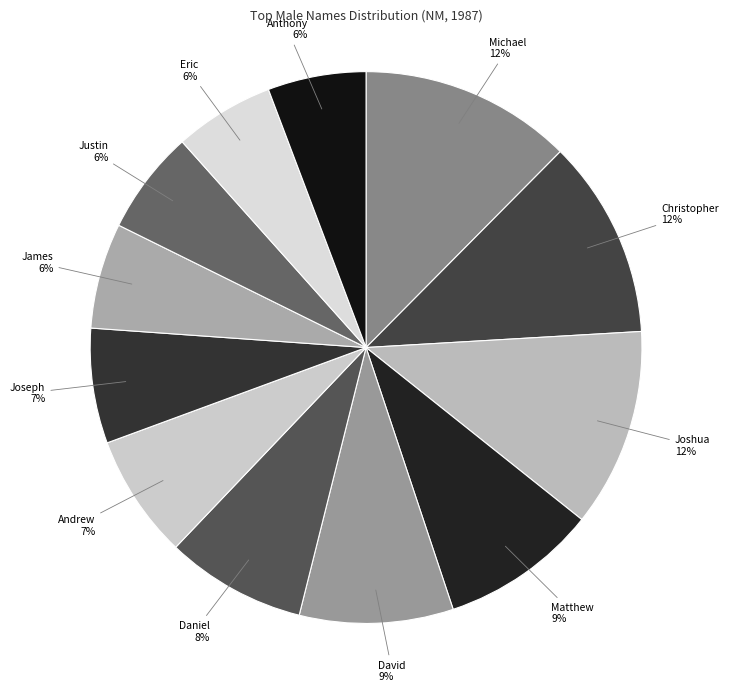

Is there any slice that represents more than half of the pie?

No